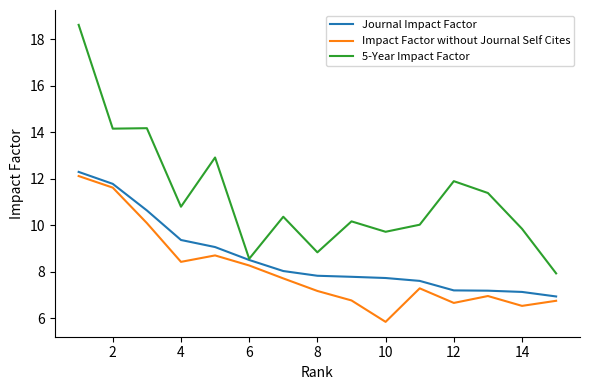

List the series in order of their overall mean, highest first.

5-Year Impact Factor, Journal Impact Factor, Impact Factor without Journal Self Cites